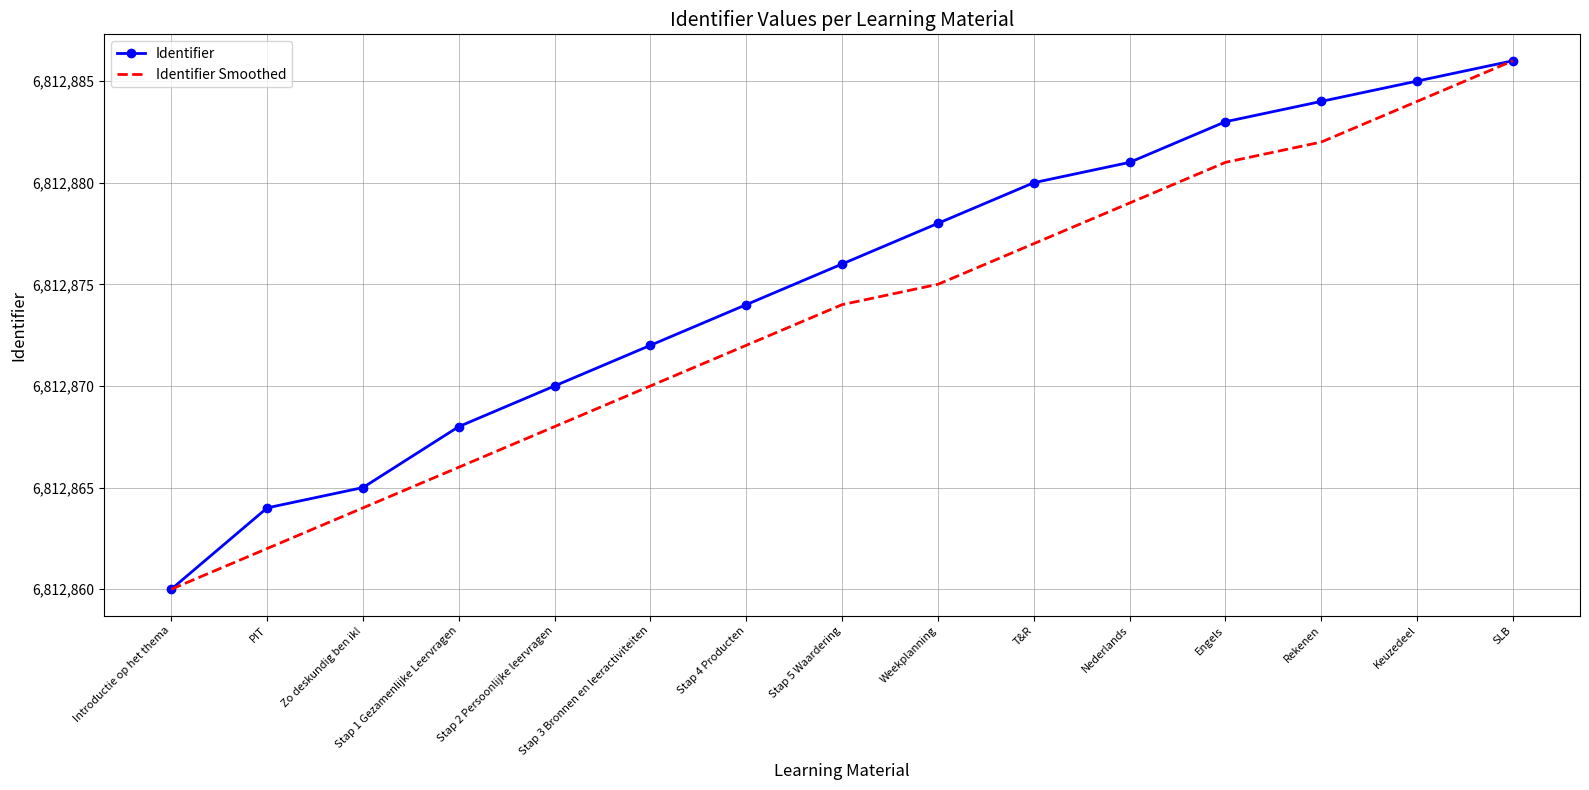

What is the approximate value of Identifier at Nederlands, to the nearest 5?

6812880